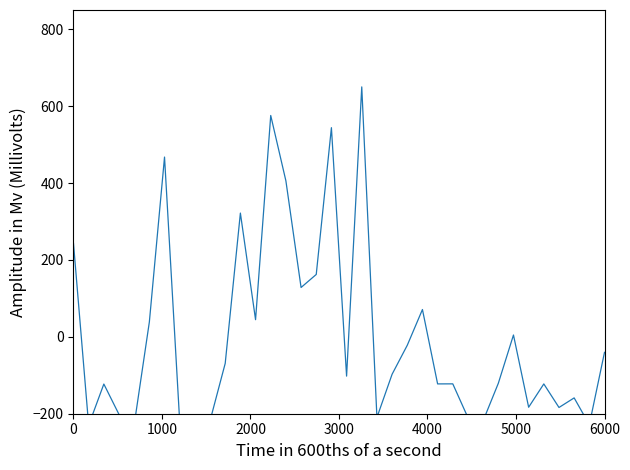

The value at 32 is -121.4. True or false?

False